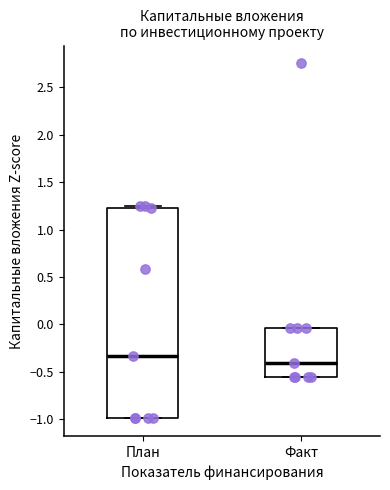

Which box has the lowest median line?

Факт